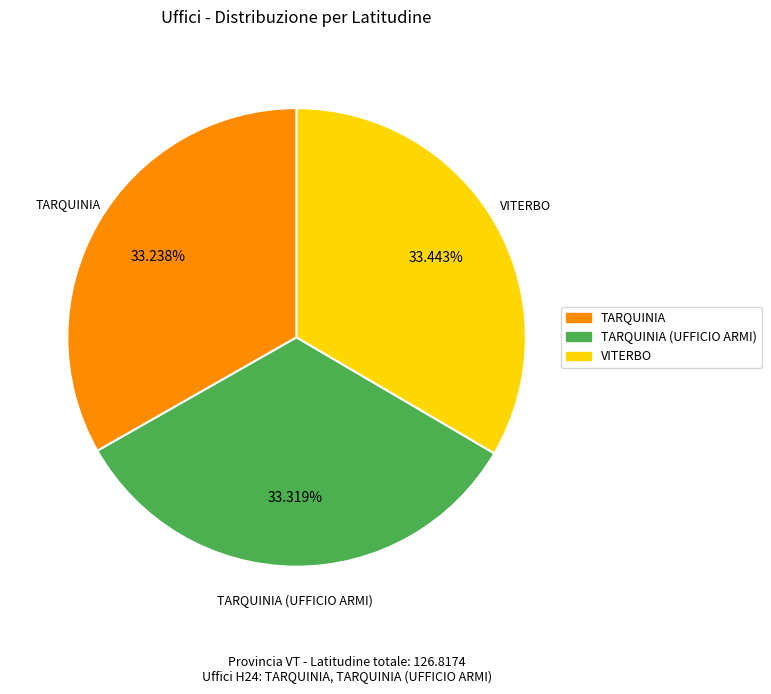

Approximately how many times larger is the value at TARQUINIA compared to VITERBO?

1.0